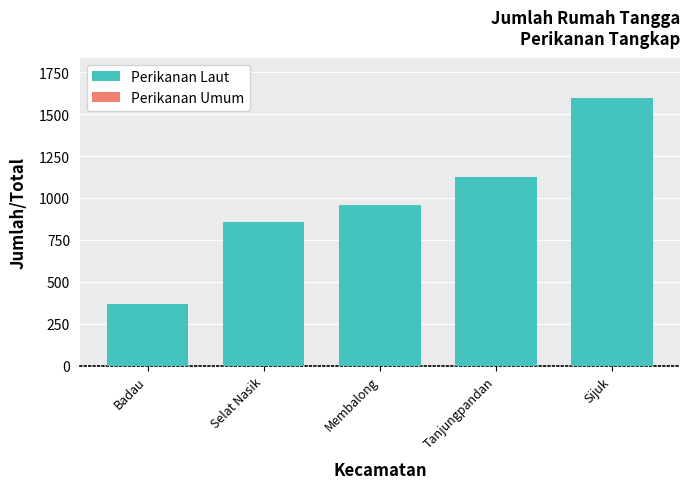

Count the number of data series in this chart.

1